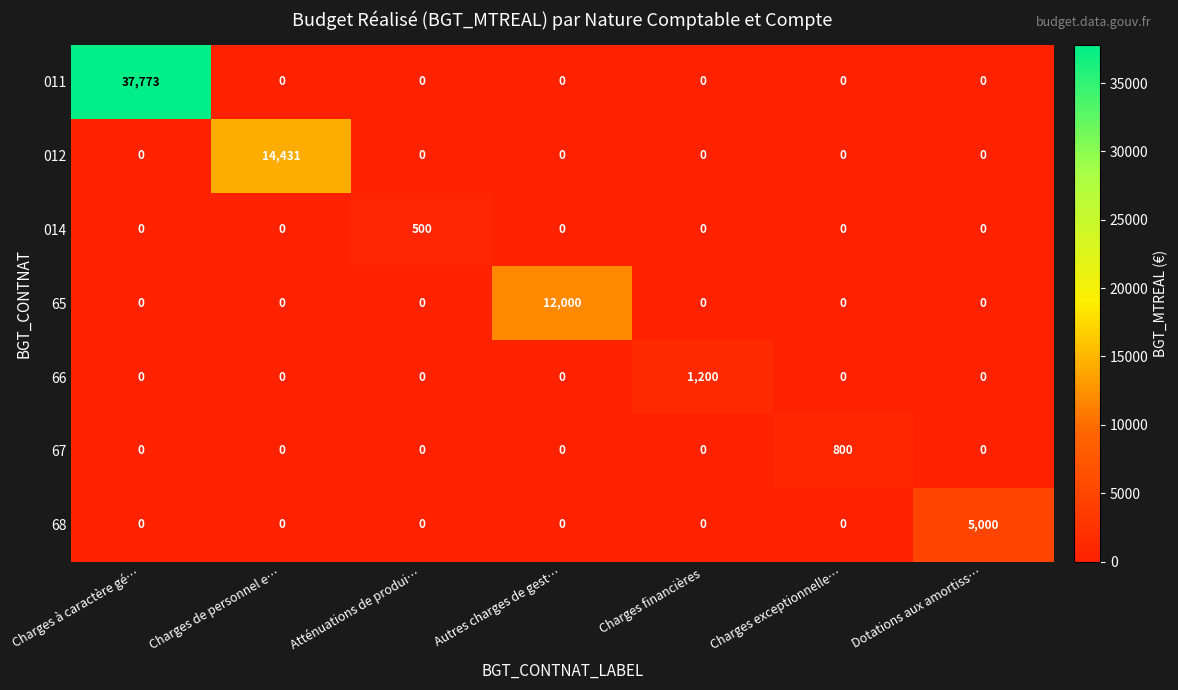

Which series has the largest range (max minus min)?

011